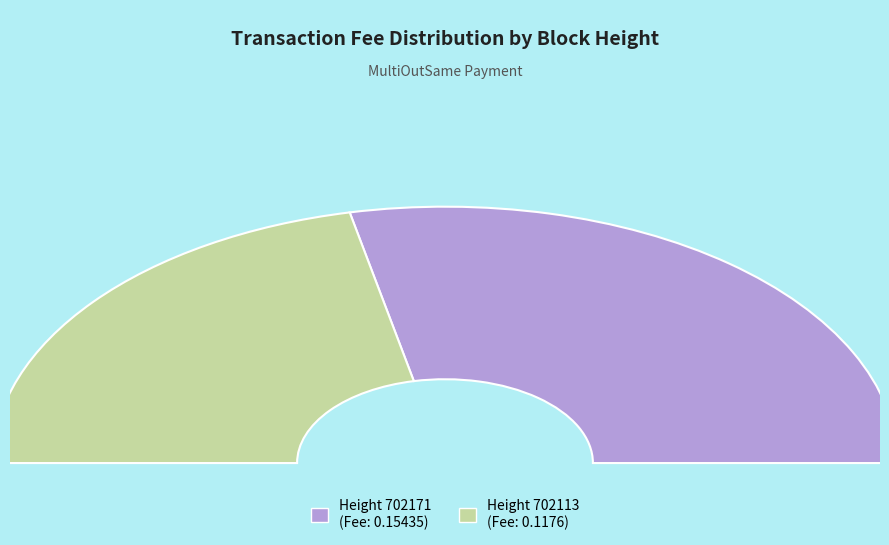

How many slices are in this pie chart?

2